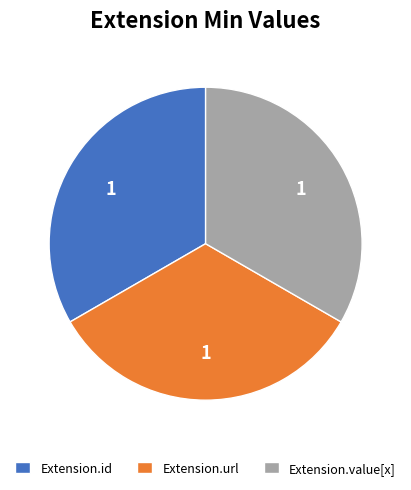

True or false: Extension.id accounts for 33% of the total.

True